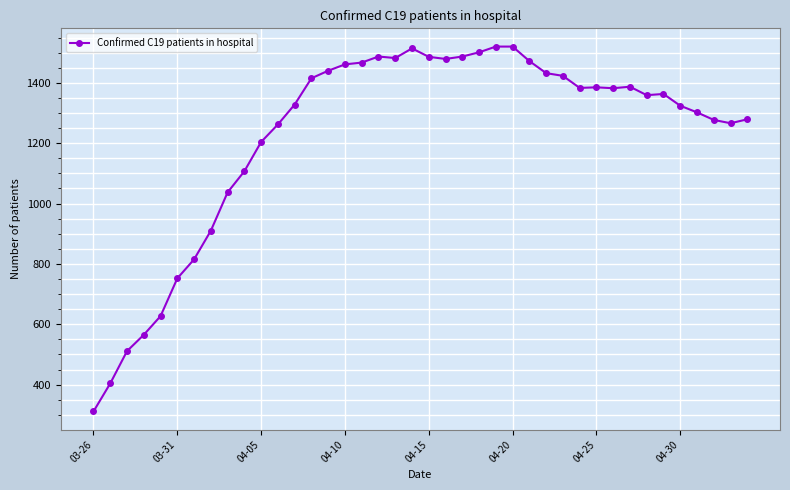

What is the value of the 3rd point from the left?

511